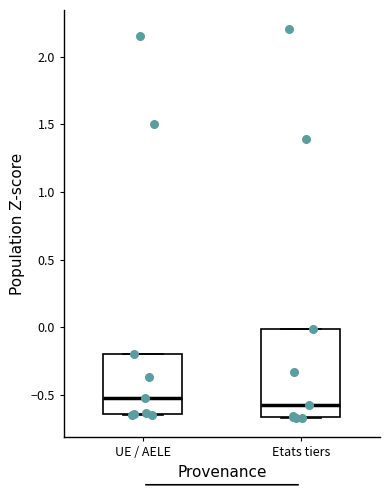

Reading left to right, read every box against the y-axis: the position of its median line, the range the box covers, and the ends of its whiskers. The values are not printed on the chart, so give them approximately, as read against the axis.

UE / AELE: median -0.55, box -0.65 to -0.20, whiskers -0.65 to -0.20
Etats tiers: median -0.55, box -0.65 to 0.00, whiskers -0.65 to 0.00